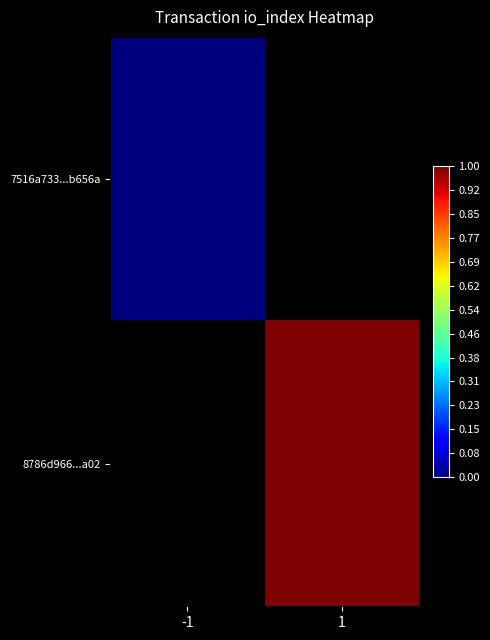

Which series has the widest spread of values?

7516a733...b656a